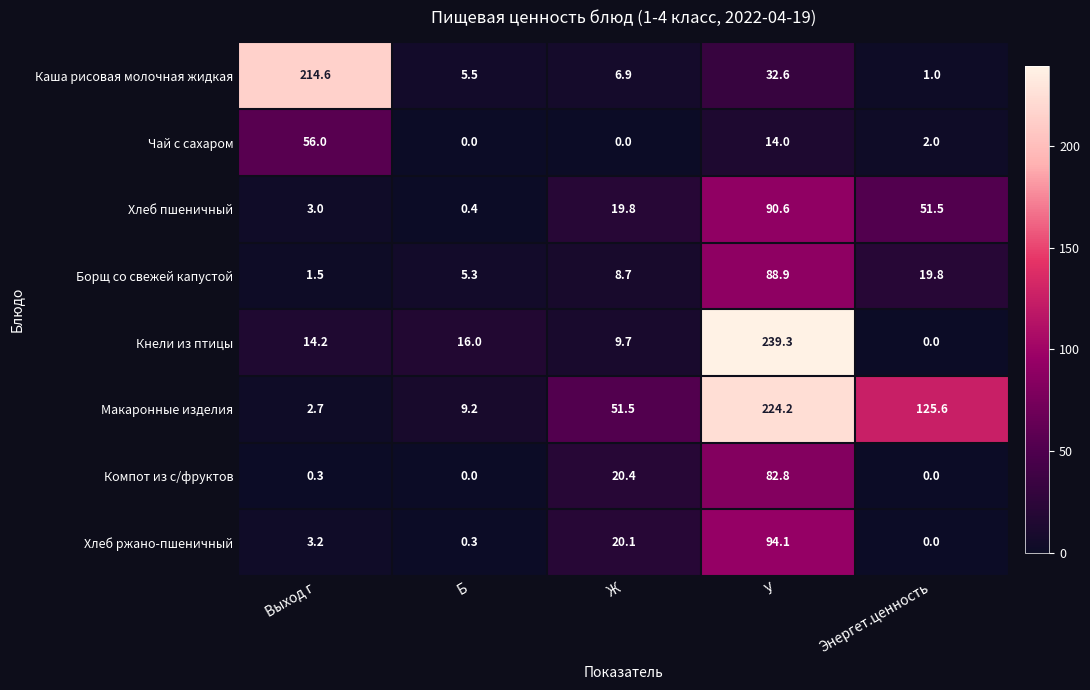

At which category does the chart reach its peak across all series?

У